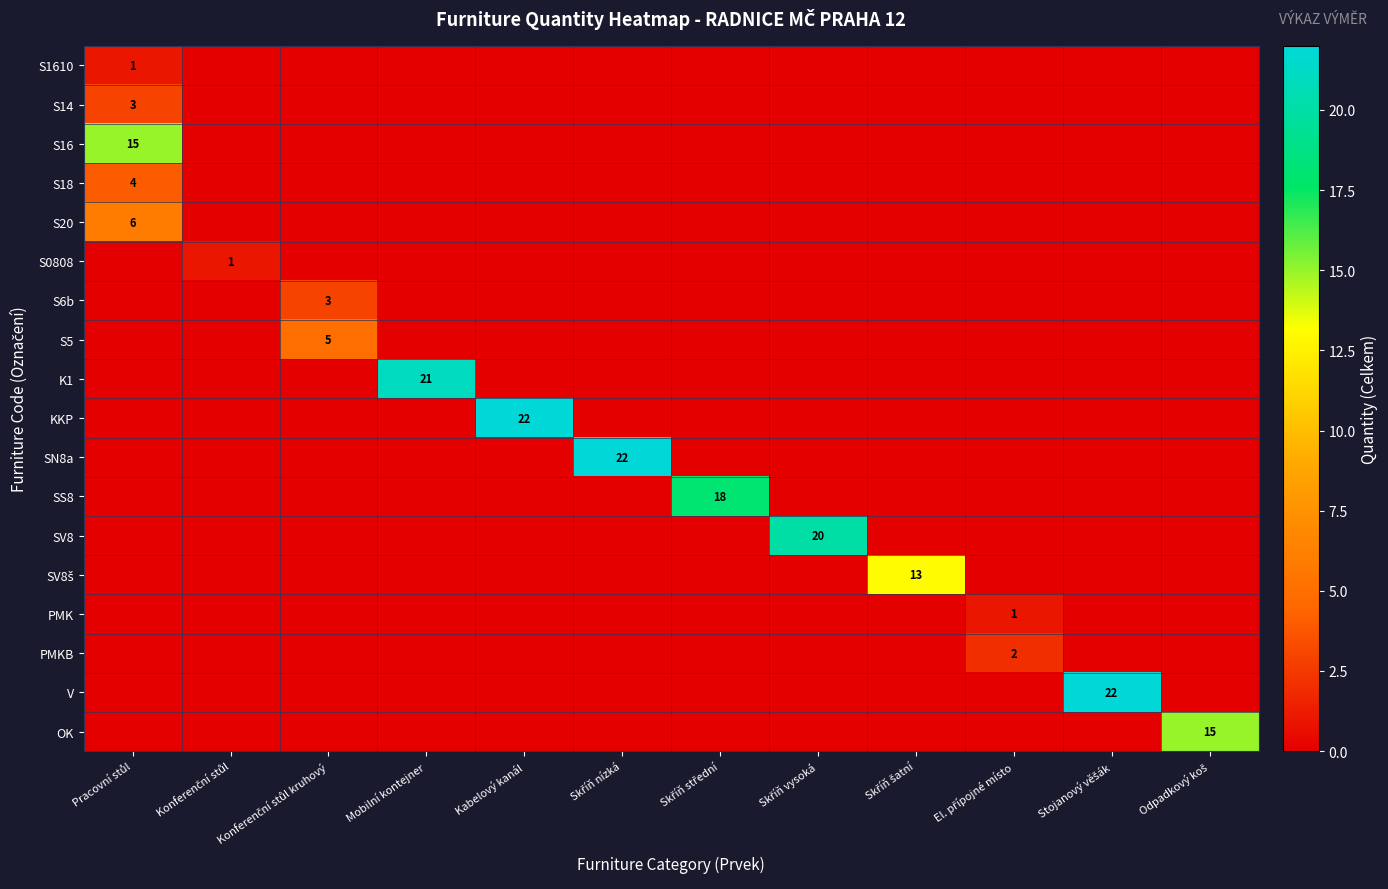

At which category is the sum across all series the highest?

Pracovní stůl